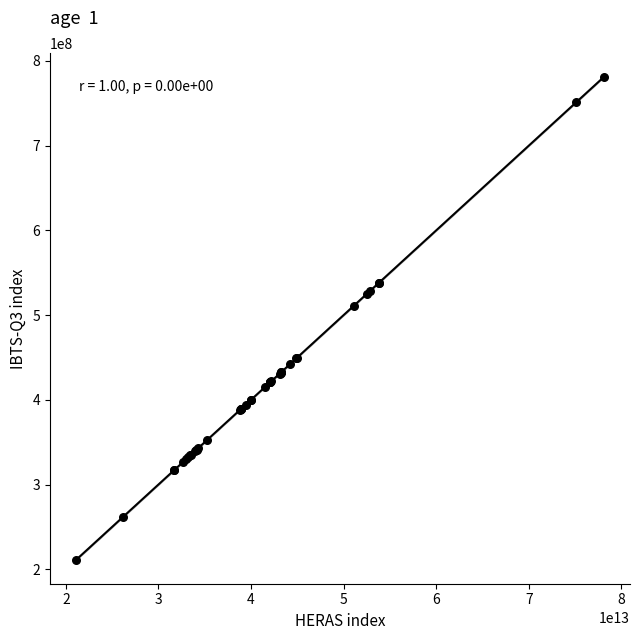

What Y value in the scatter plot is closest to 496068494?

510967607